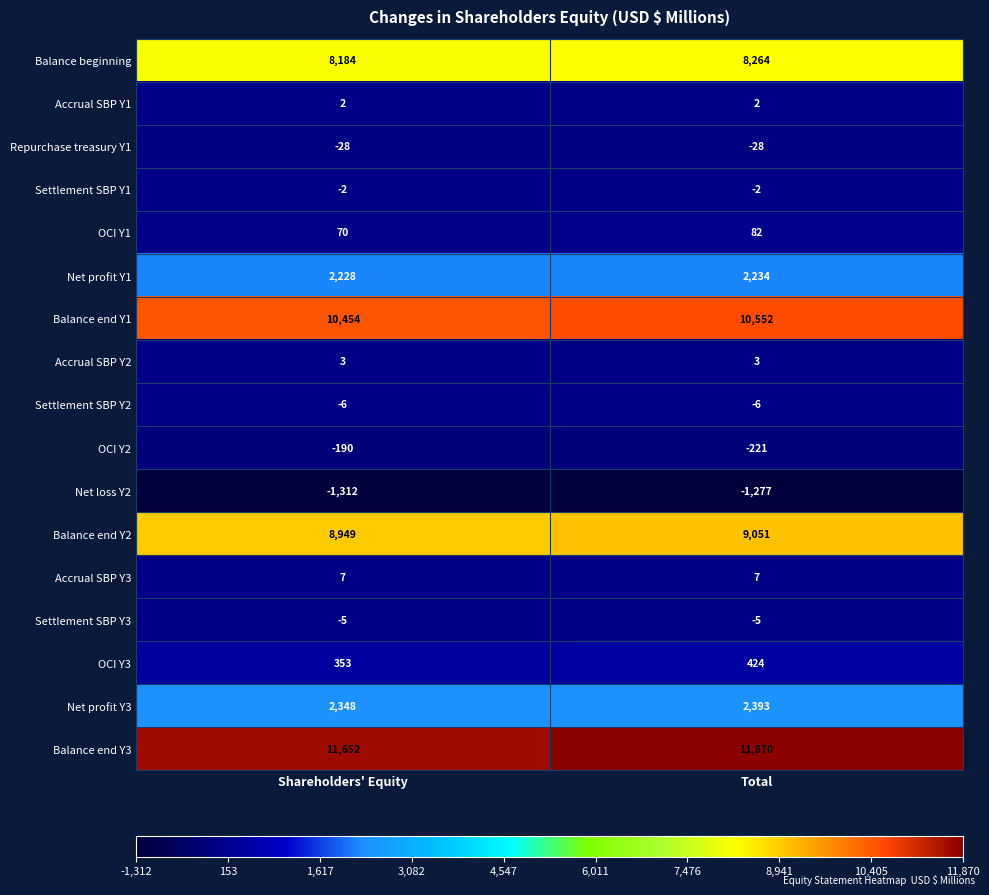

At Shareholders' Equity, list the series in order from smallest to largest.

Net loss Y2, OCI Y2, Repurchase treasury Y1, Settlement SBP Y2, Settlement SBP Y3, Settlement SBP Y1, Accrual SBP Y1, Accrual SBP Y2, Accrual SBP Y3, OCI Y1, OCI Y3, Net profit Y1, Net profit Y3, Balance beginning, Balance end Y2, Balance end Y1, Balance end Y3